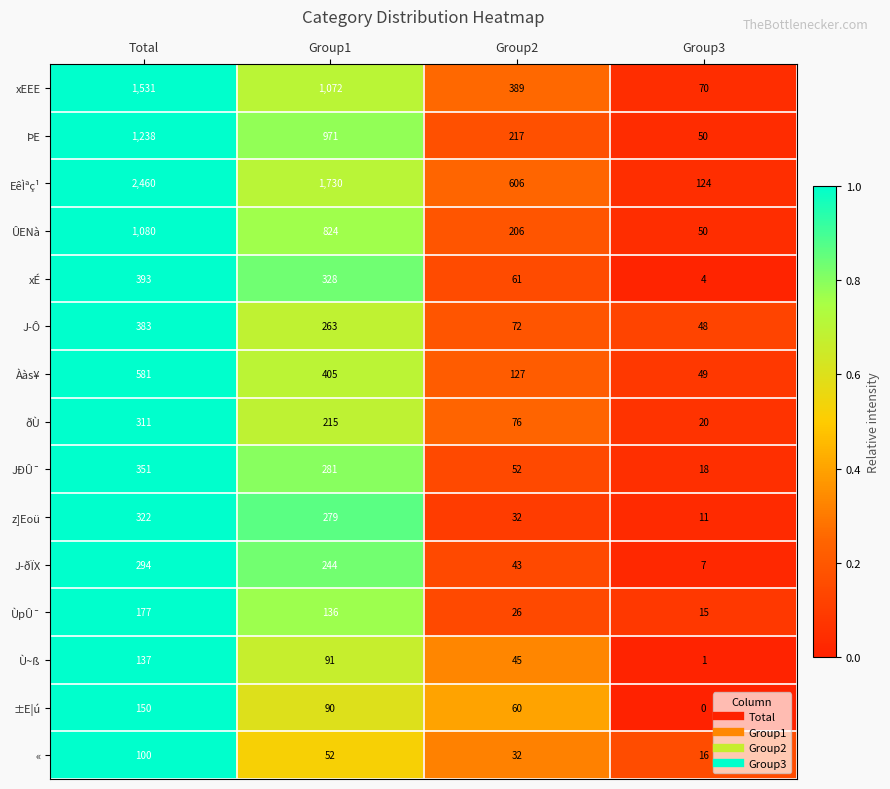

The JÐÛ¯ series shows 33 at Group2. True or false?

False